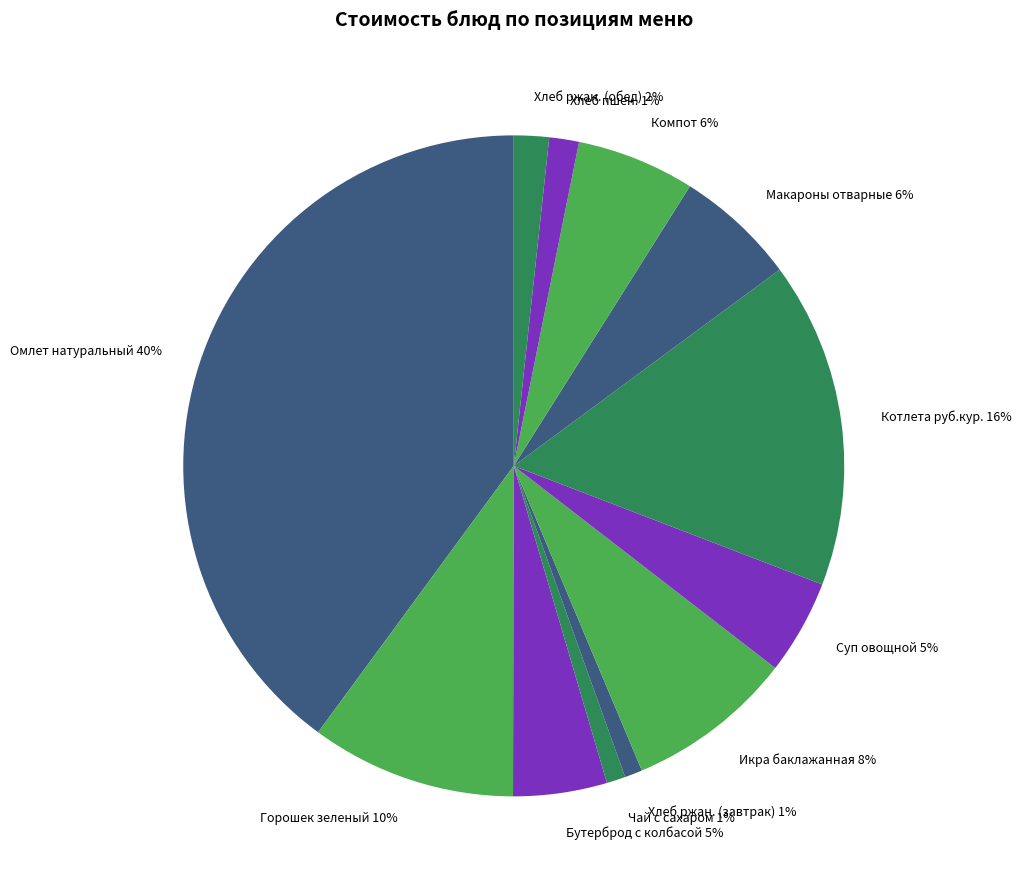

What percentage is the Суп овощной slice, to the nearest percent?

5%